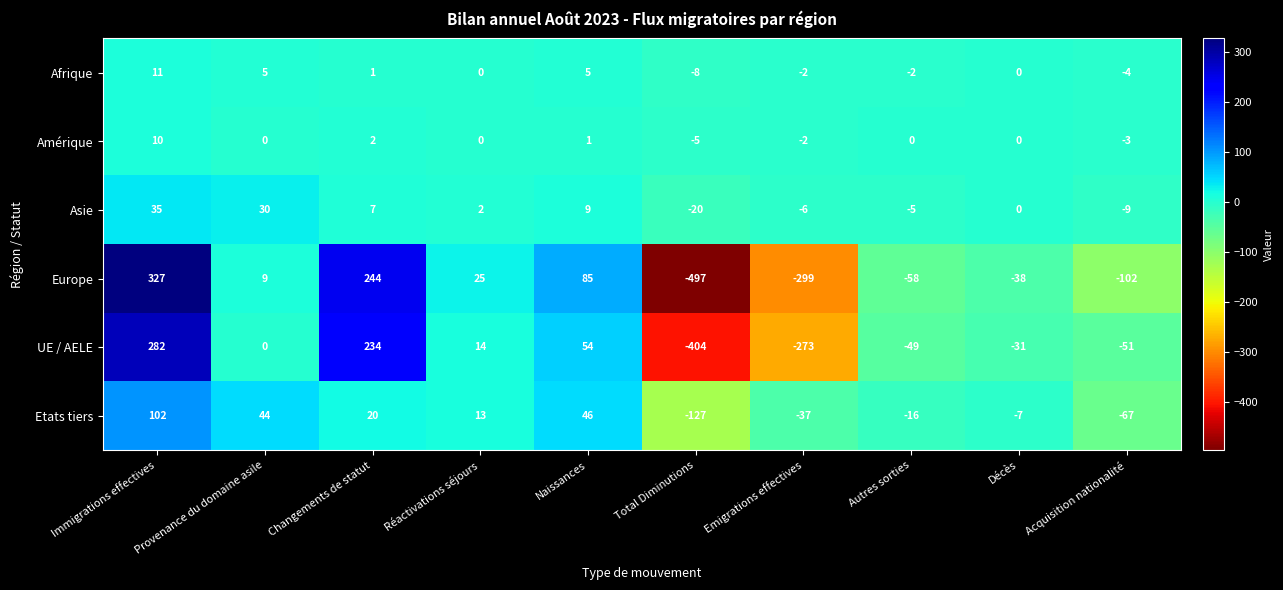

Which category has the highest value across all series?

Immigrations effectives